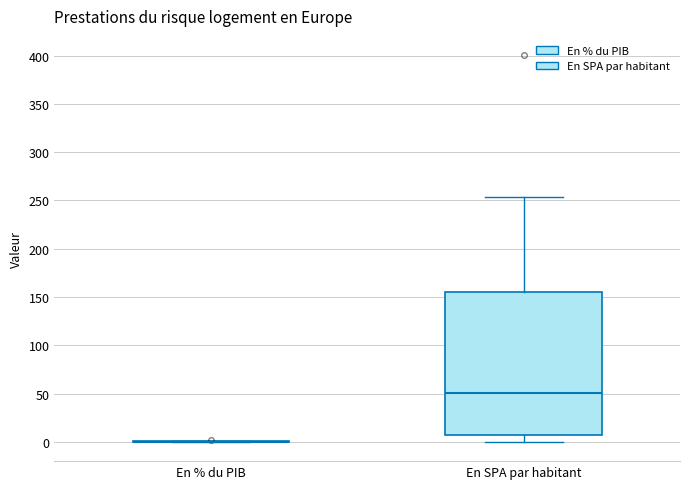

Which box is the tallest, from its lower edge to its upper edge?

En SPA par habitant